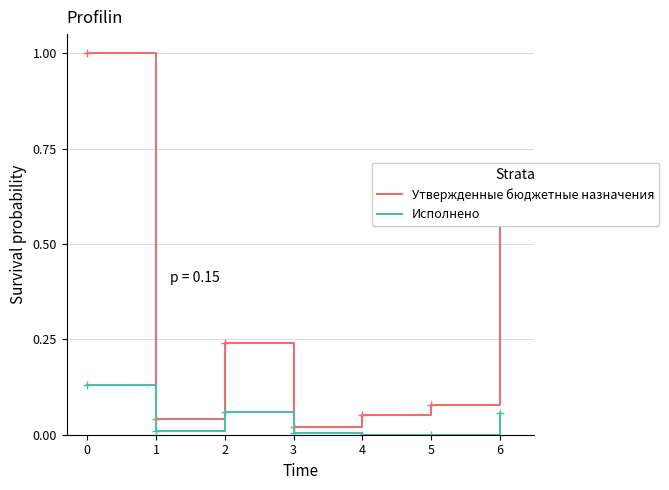

Count the number of data series in this chart.

2